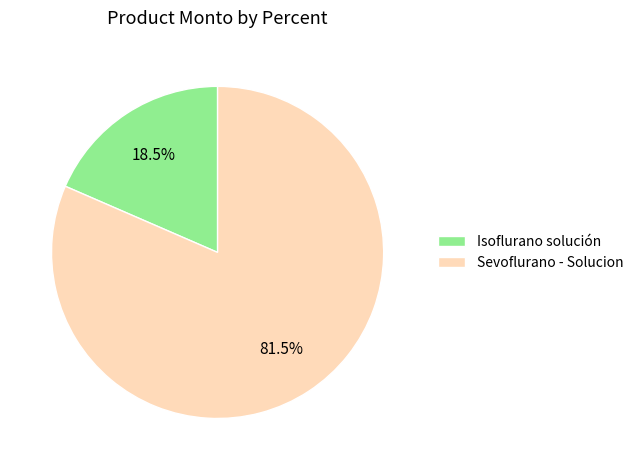

To the nearest percent, what is the difference between the Isoflurano solución and Sevoflurano - Solucion slice percentages?

63%